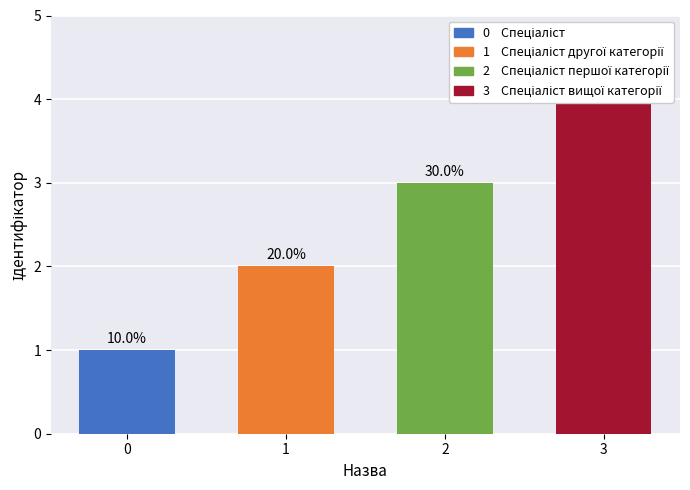

The value at 3 is 7. True or false?

False